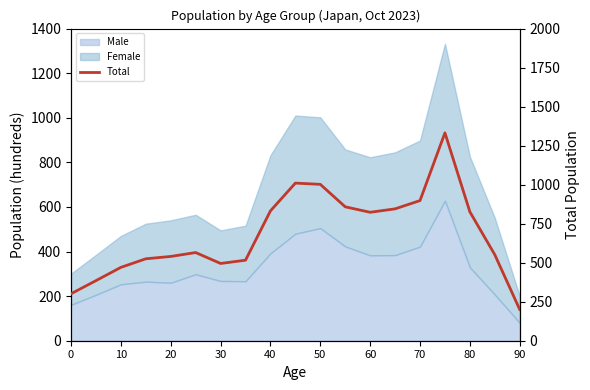

What is the change in value from 90 to 16?

-184